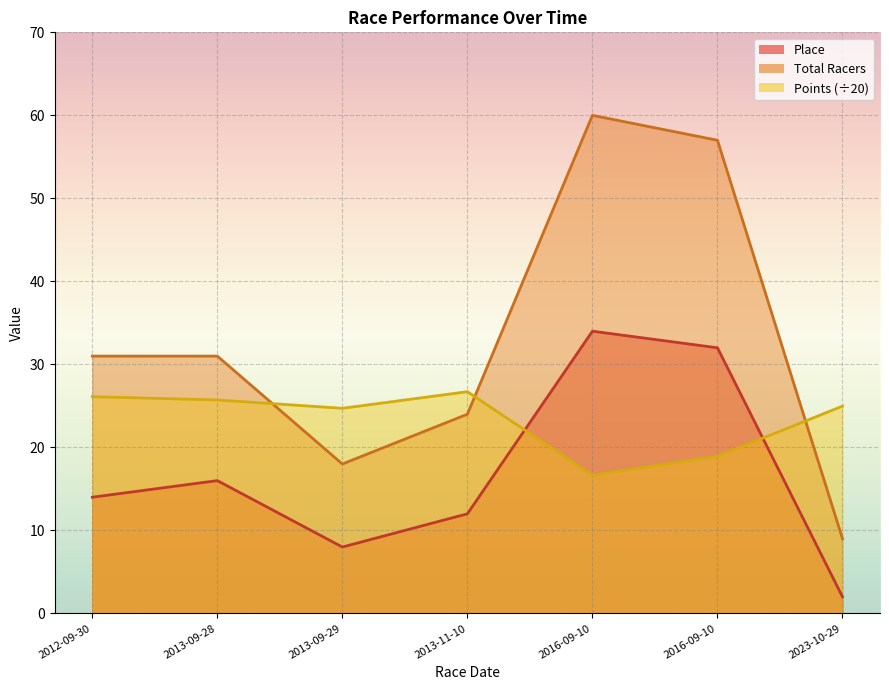

How many lines are shown in the chart?

3